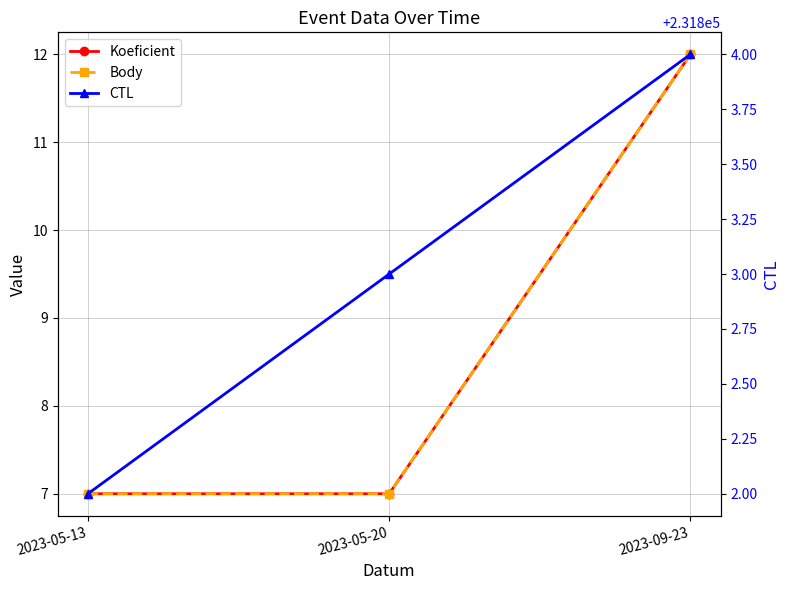

Which series changed the most between 2023-05-13 and 2023-09-23?

Koeficient